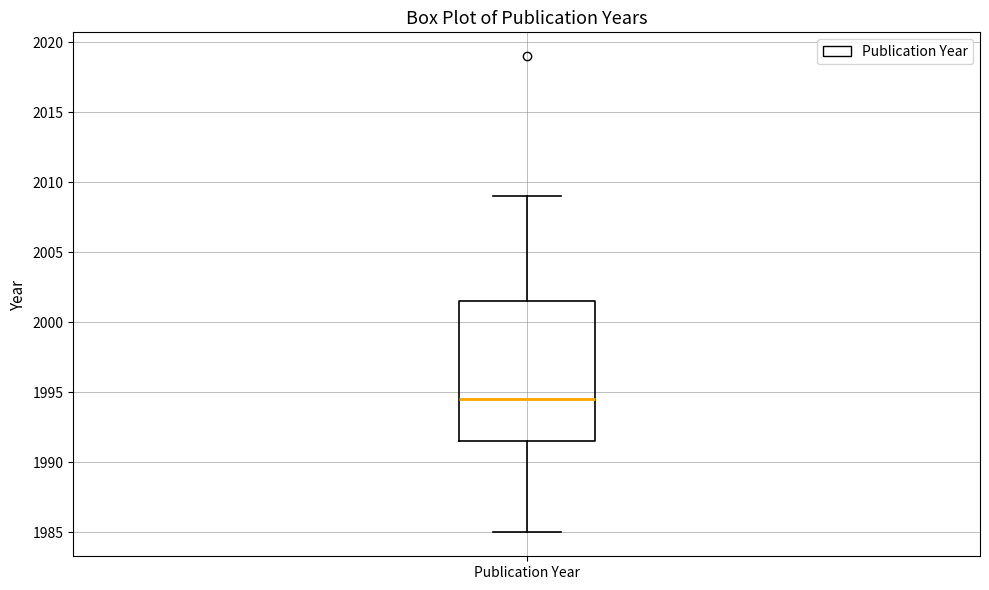

Transcribe this box plot: give where the median line is, the range the box spans, and where the two whiskers end, as read against the y-axis. The values are not printed on the chart, so give them approximately, as read against the axis.

median 1994.5, box 1991.5 to 2001.5, whiskers 1985.0 to 2009.0